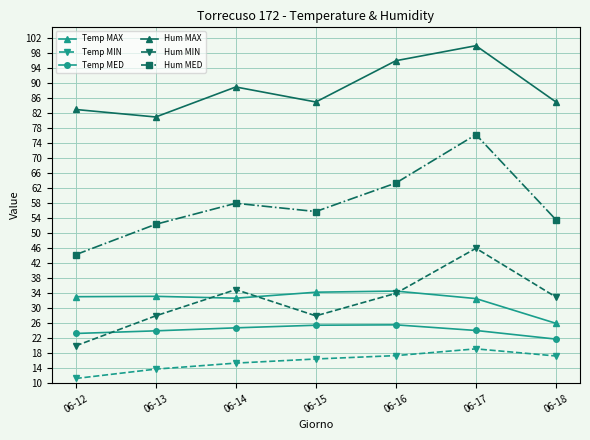

Is the value of Temp MED at 06-18 greater than the value of Hum MIN at 06-13?

No